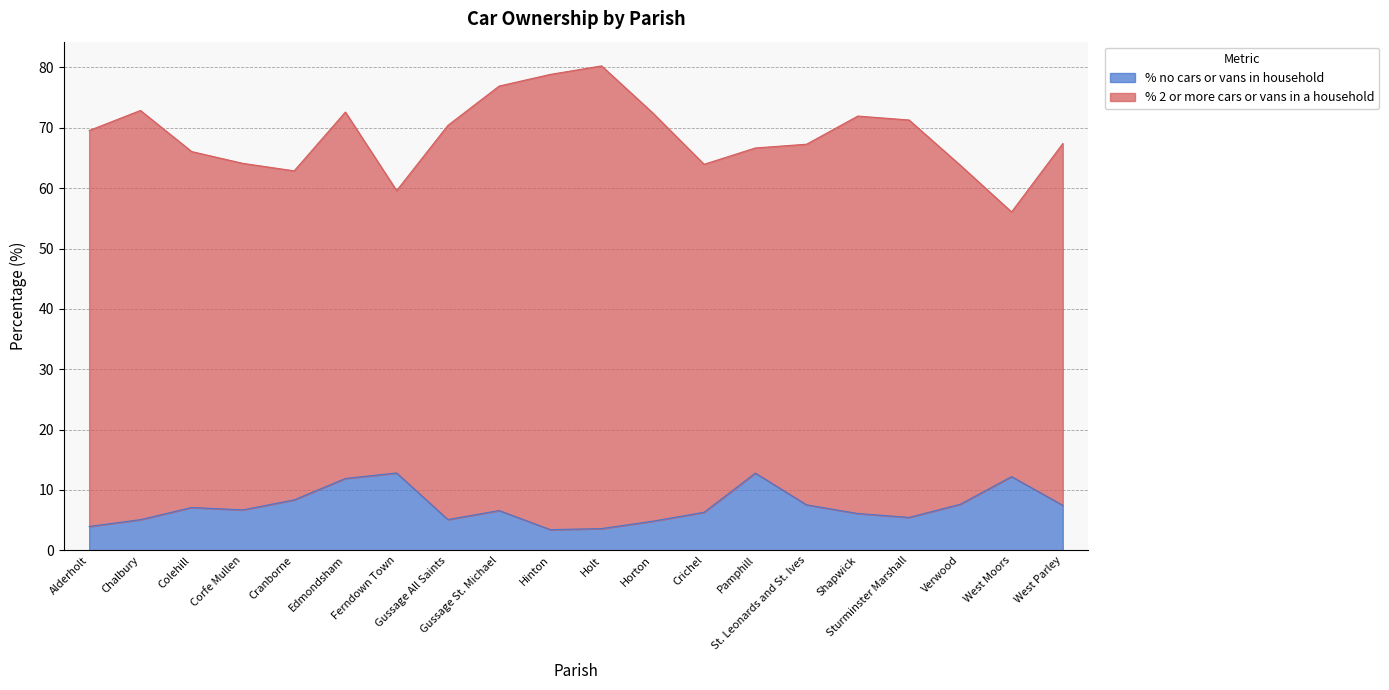

How many lines are shown in the chart?

2